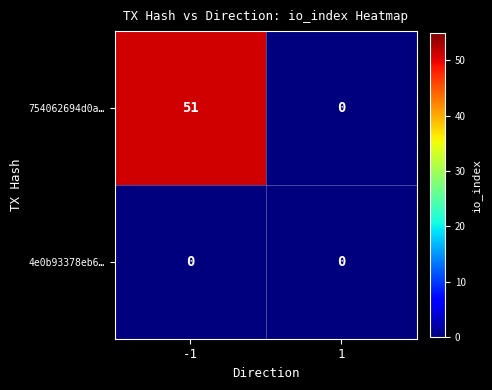

Reading right to left, transcribe all the data shown in this chart.

754062694d0a…: 0	51
4e0b93378eb6…: 0	0